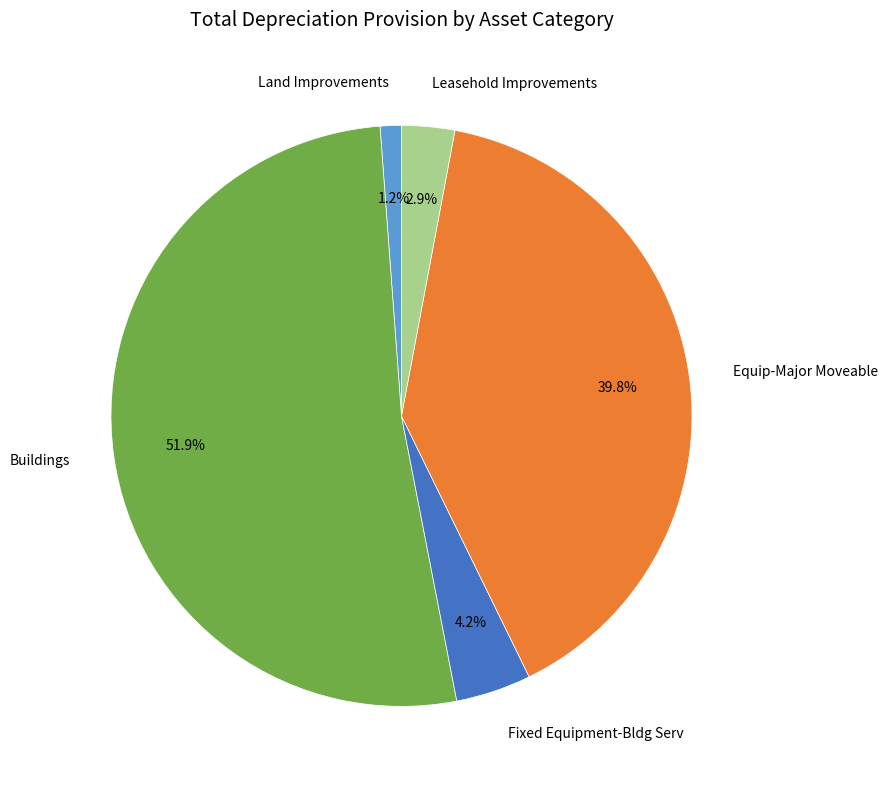

The Land Improvements slice represents 7% of the pie. True or false?

False